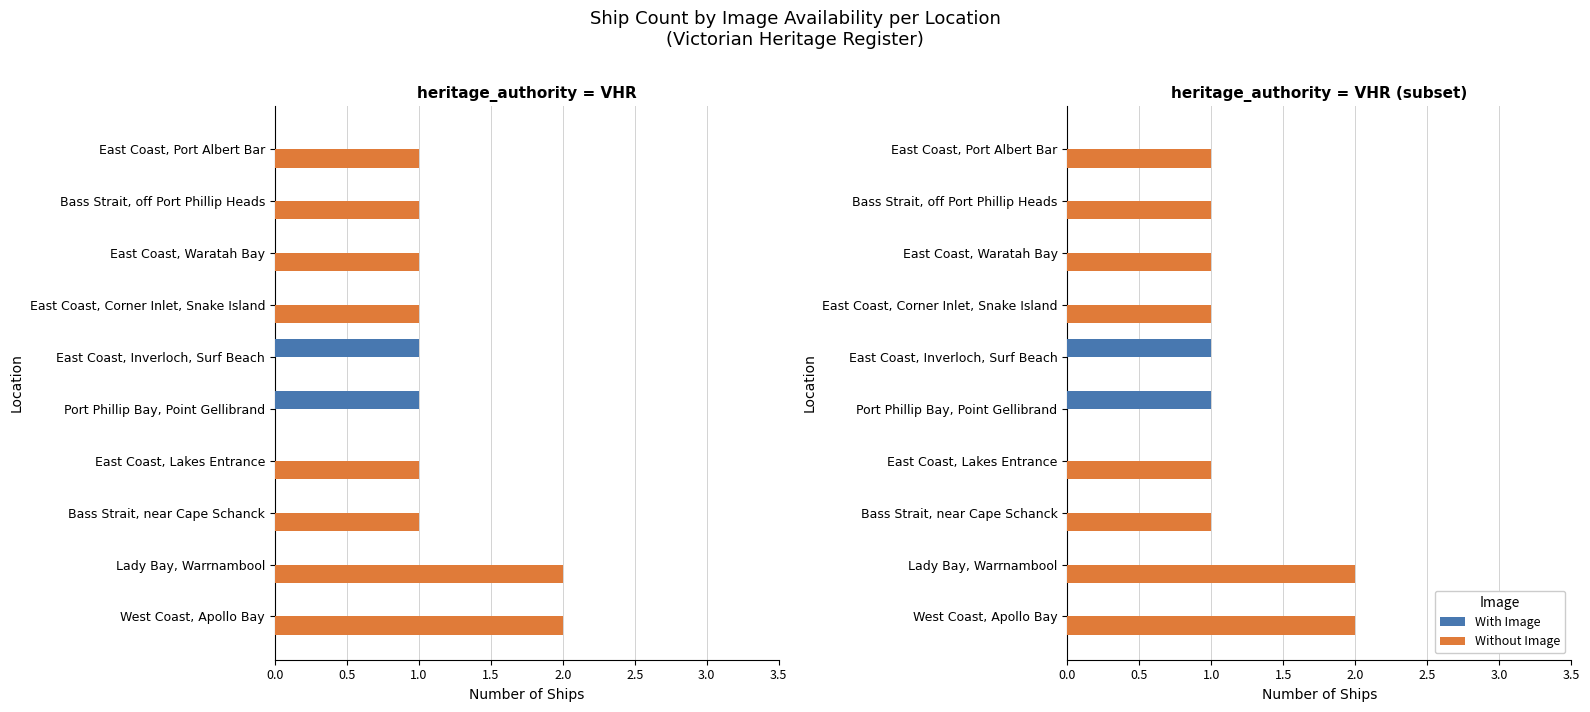

At how many categories does at least one series exceed 1?

2